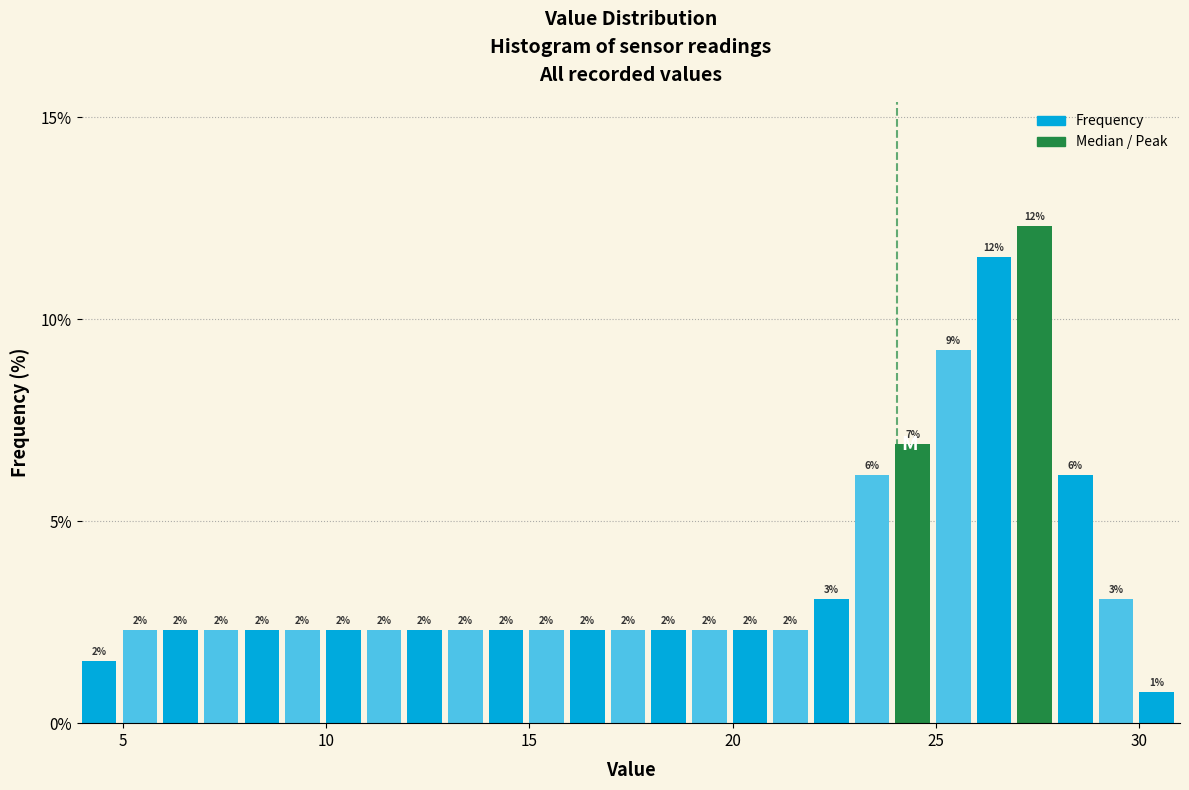

Read against the x-axis, roughly where is the centre of the tallest bar?

27.5